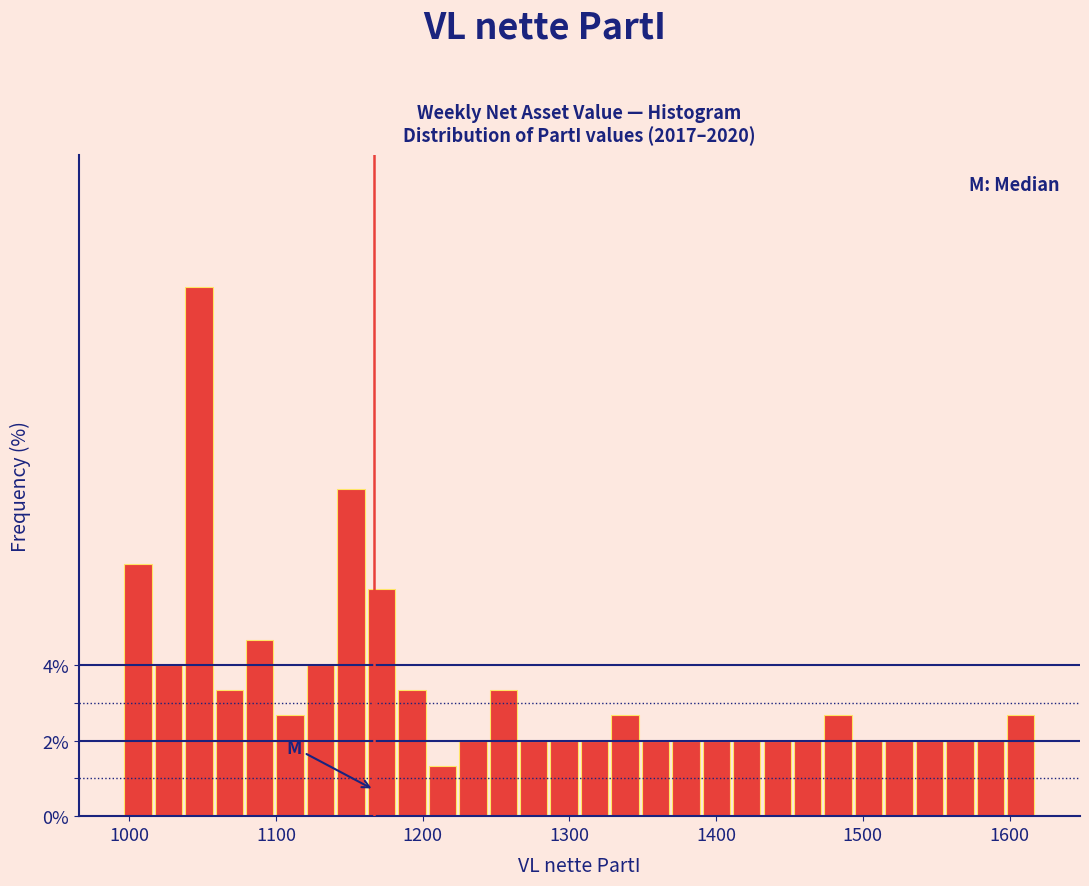

Around what value on the x-axis is the tallest bar? Give the approximate position of its centre, as read against the axis.

1050